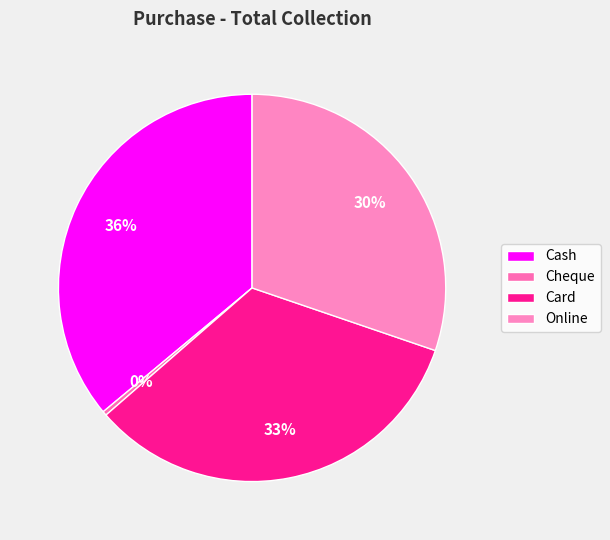

How many slices are in this pie chart?

4